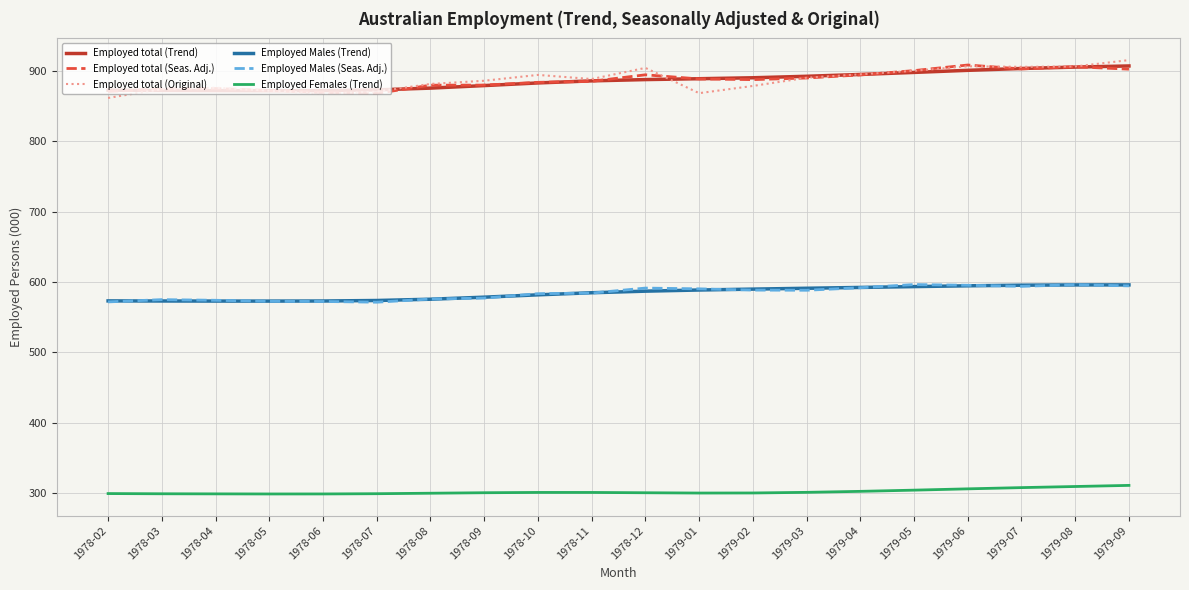

What are all the series names shown in the legend?

Employed total (Trend), Employed total (Seas. Adj.), Employed total (Original), Employed Males (Trend), Employed Males (Seas. Adj.), Employed Females (Trend)